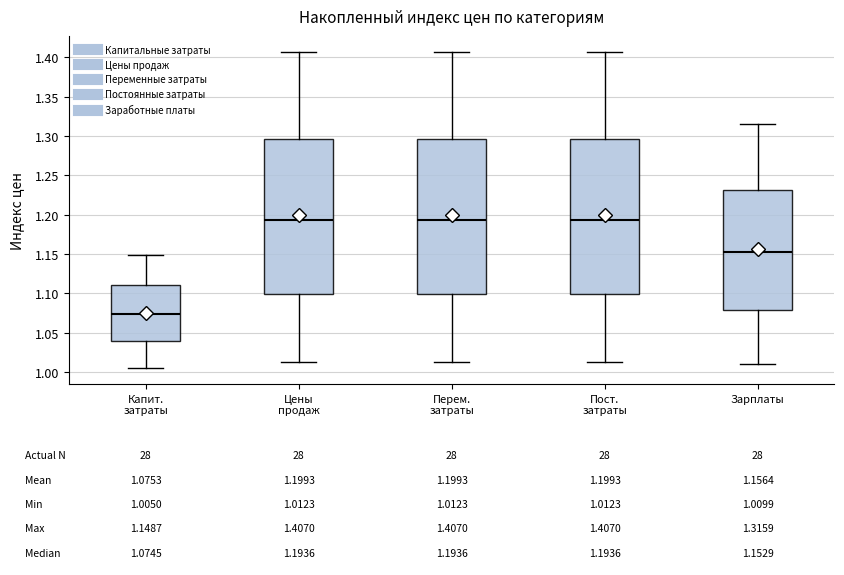

Which box's median line is the lowest?

Капит. затраты